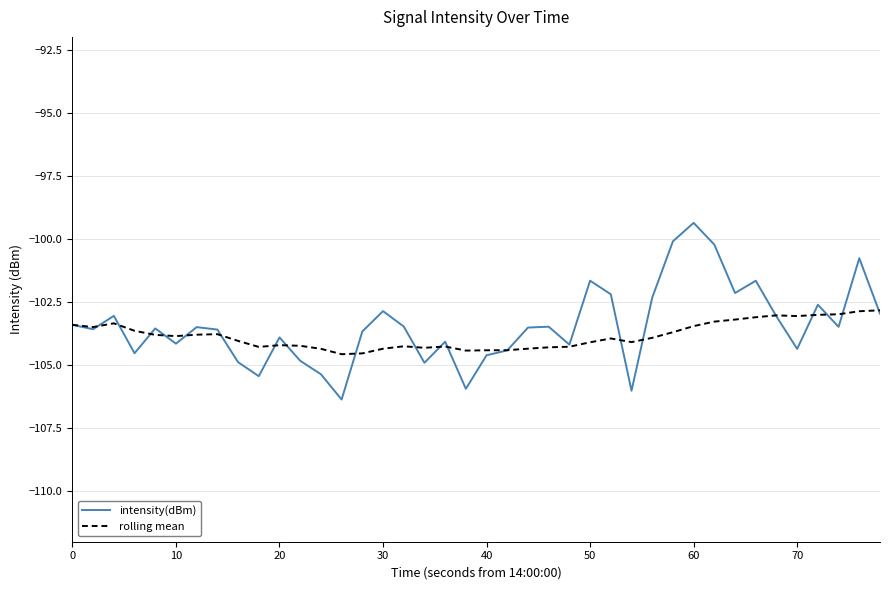

What is the maximum value for intensity(dBm)?

-99.4